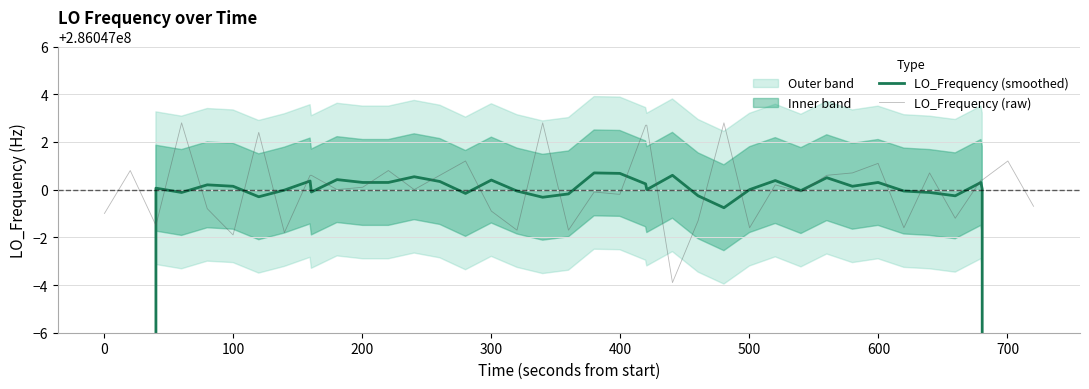

What is the value of the LO_Frequency (smoothed) point at the 32nd from the left?

286047000.1